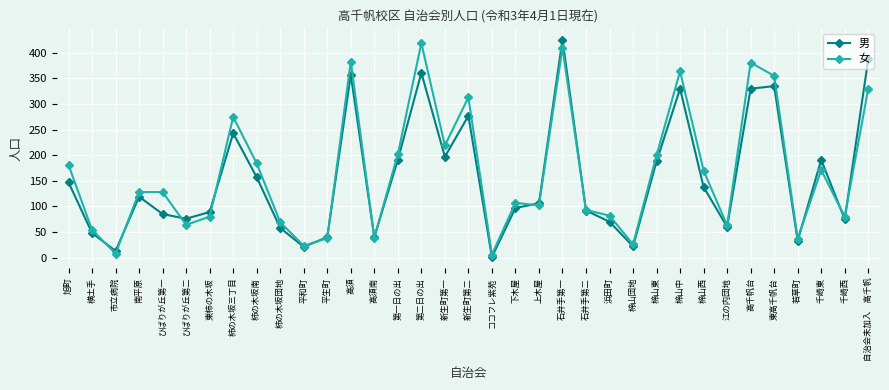

Rank the series at 楴山中 from lowest to highest value.

男, 女